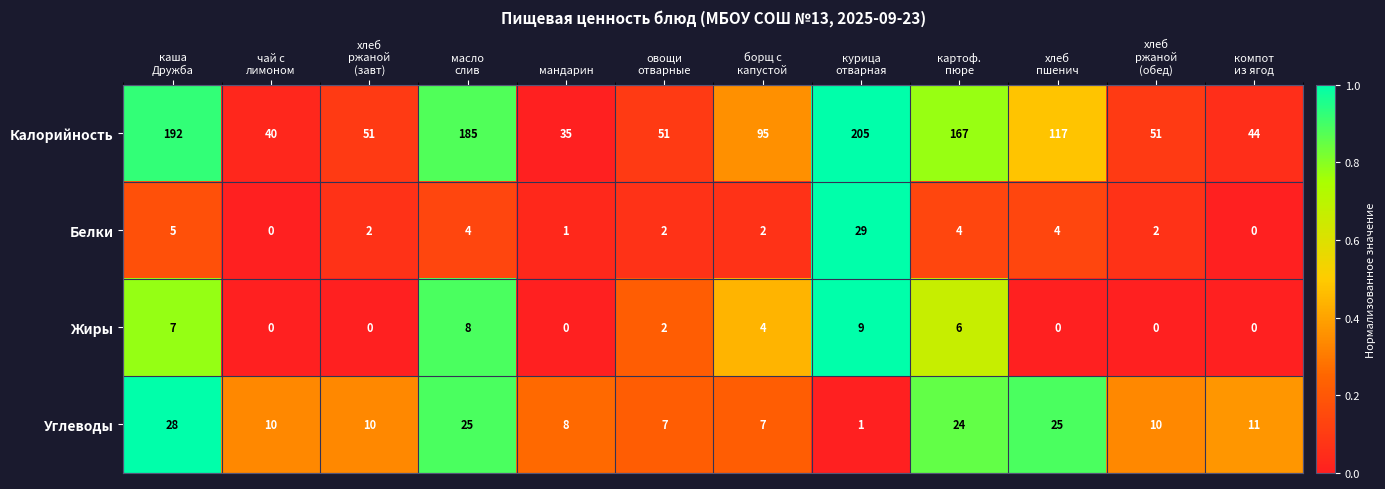

At how many categories does at least one series exceed 46?

9